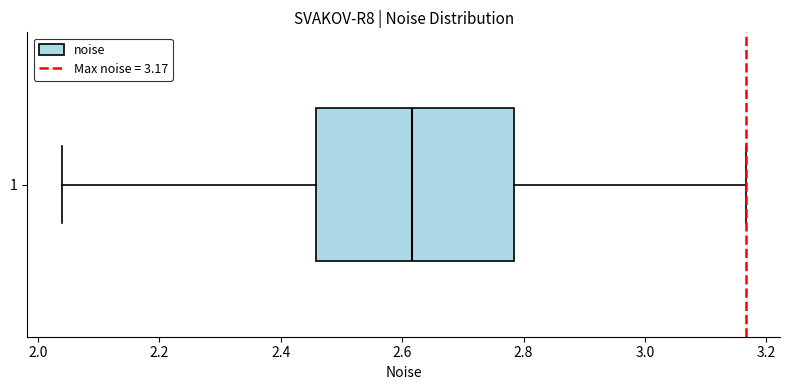

Transcribe this box plot: give where the median line is, the range the box spans, and where the two whiskers end, as read against the x-axis. The values are not printed on the chart, so give them approximately, as read against the axis.

median 2.62, box 2.46 to 2.78, whiskers 2.04 to 3.16